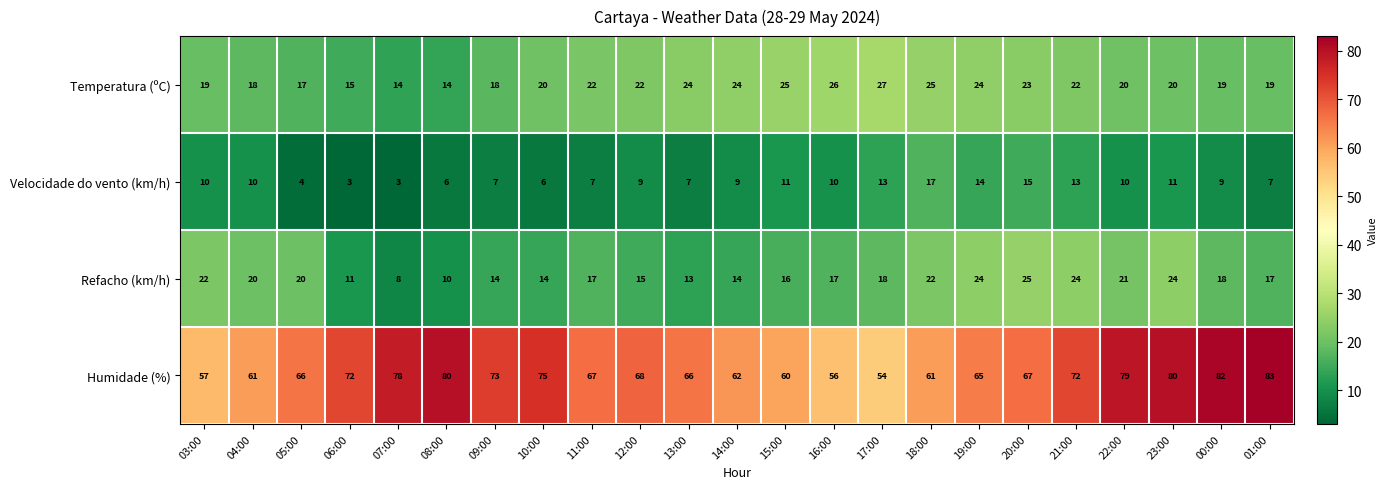

The value of Velocidade do vento (km/h) at 21:00 is 13. True or false?

True